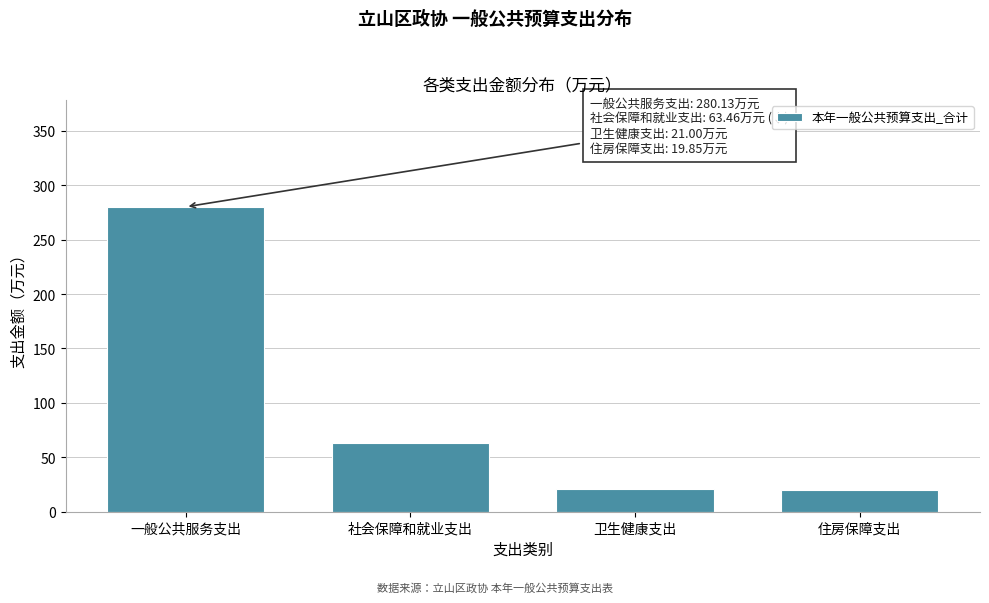

What is the value of the 2nd bar from the left?

63.5